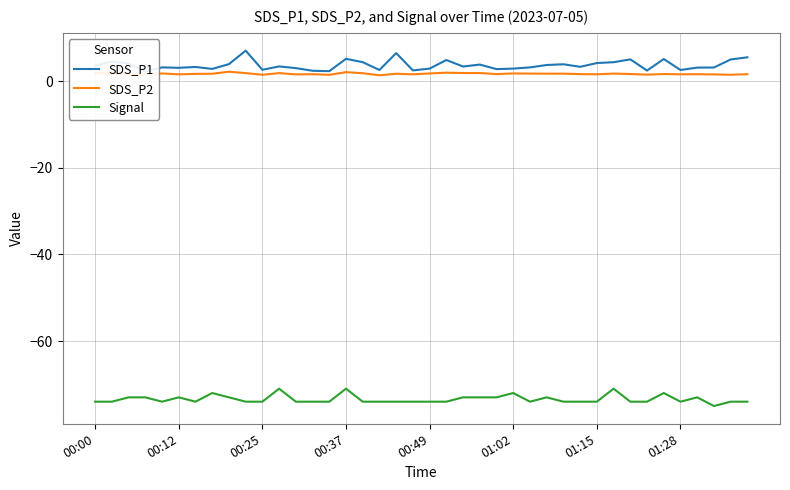

How many lines are shown in the chart?

3